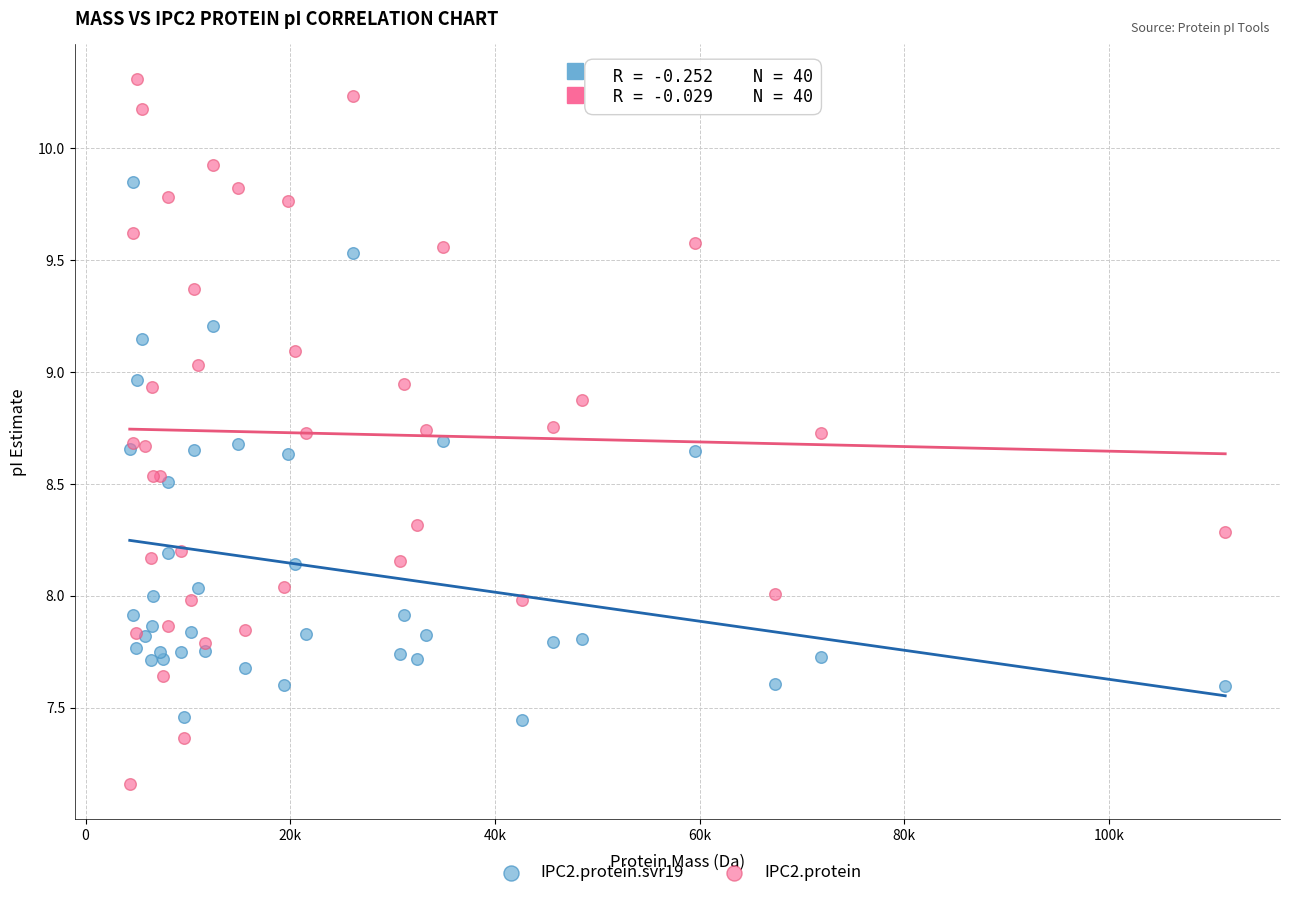

Which series contains the highest Y value?

IPC2.protein